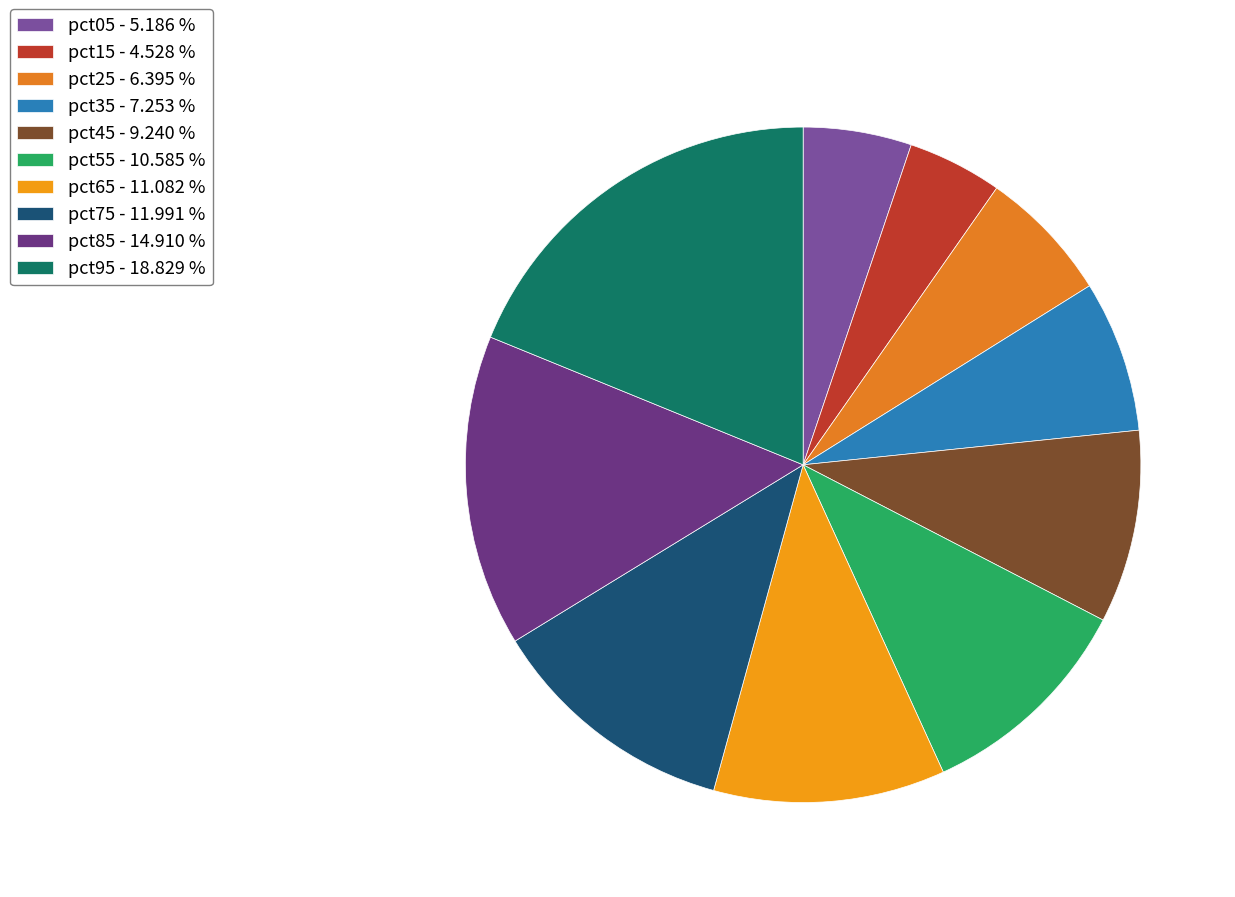

To the nearest percent, what is the combined percentage of pct65 and pct75?

23%